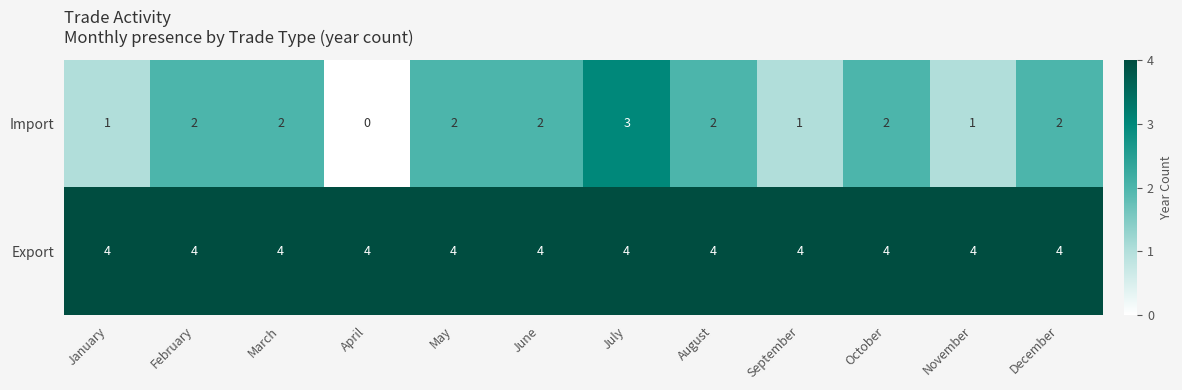

How many categories are shown in the chart?

12